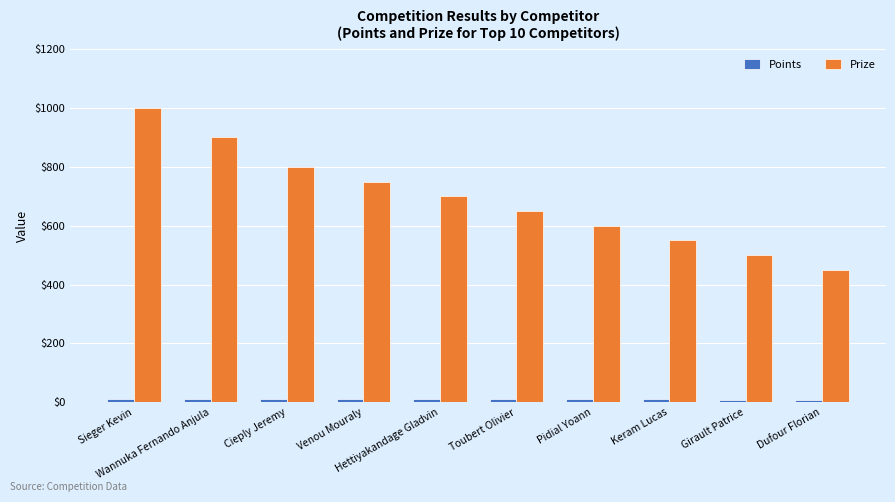

What is the label of the 10th bar from the right?

Sieger Kevin